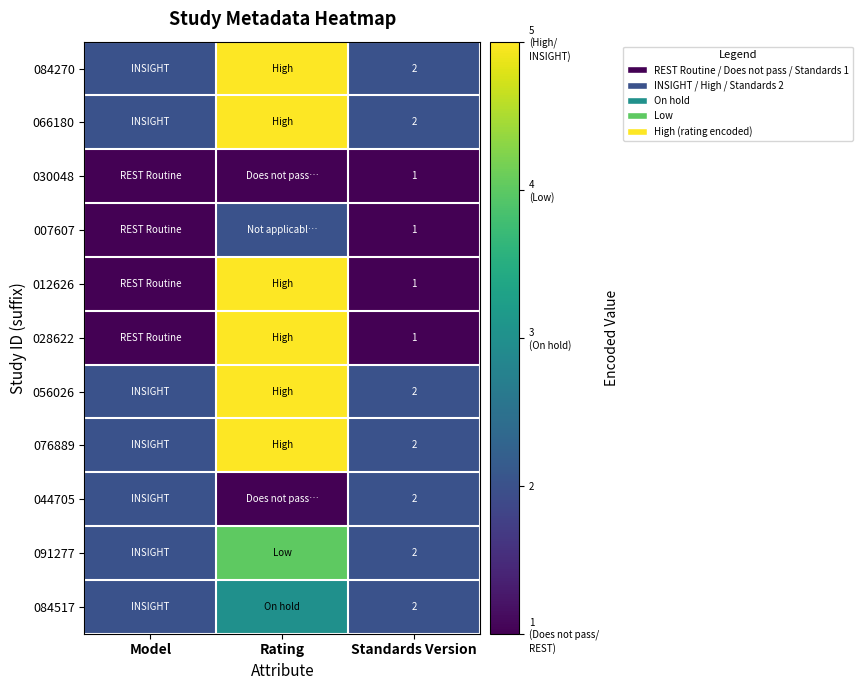

How many categories are shown in the chart?

3